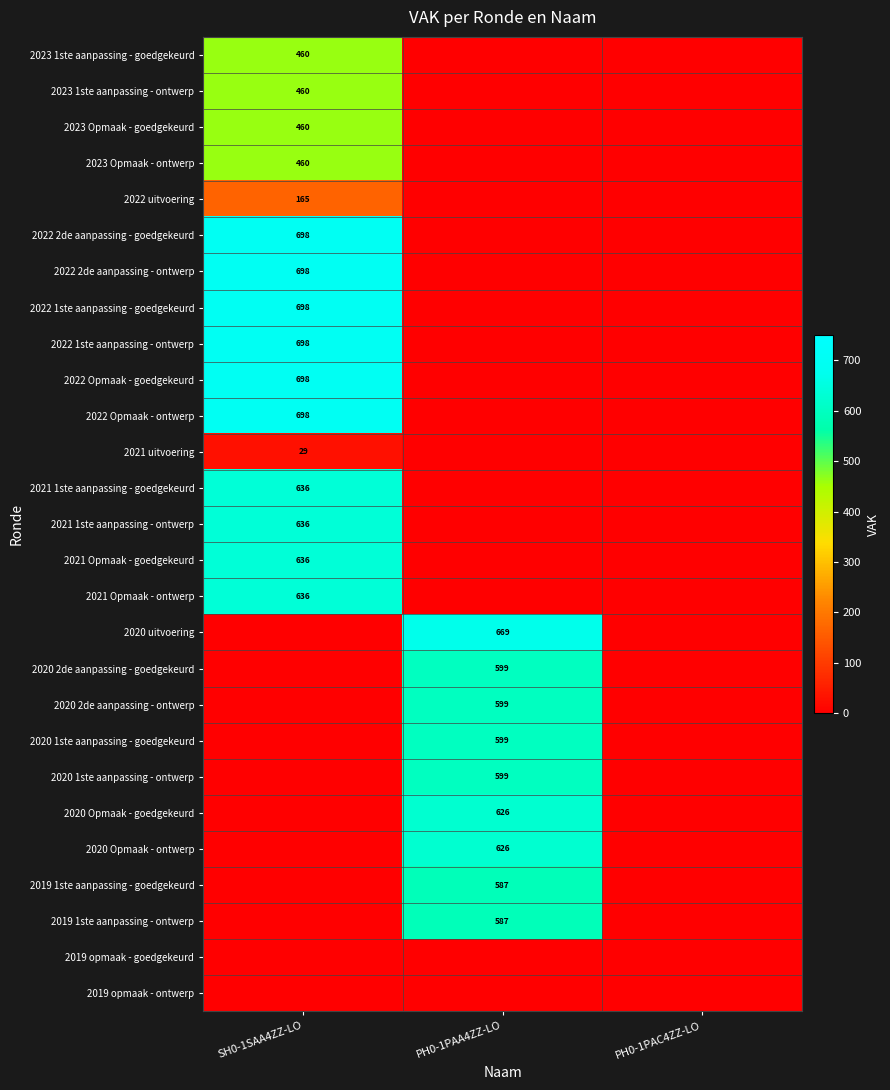

The 2021 1ste aanpassing - goedgekeurd series shows 1091 at SH0-1SAA4ZZ-LO. True or false?

False